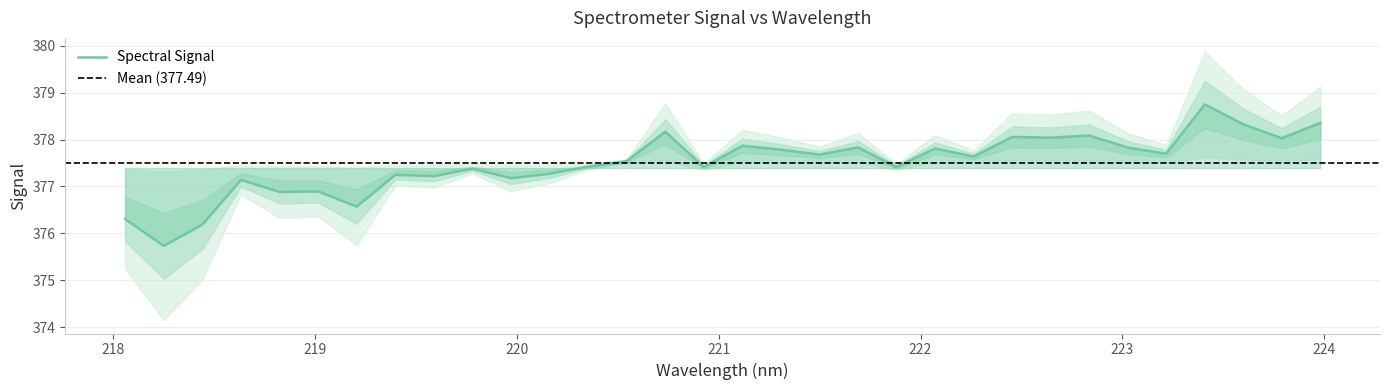

Count the number of categories in the chart.

32